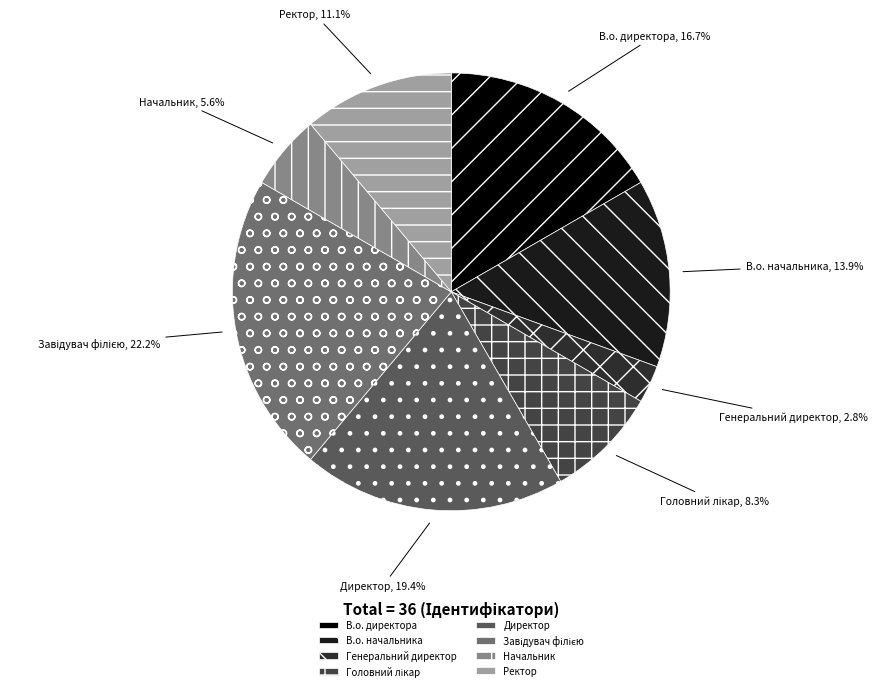

What is the smallest slice in the pie chart?

Генеральний директор